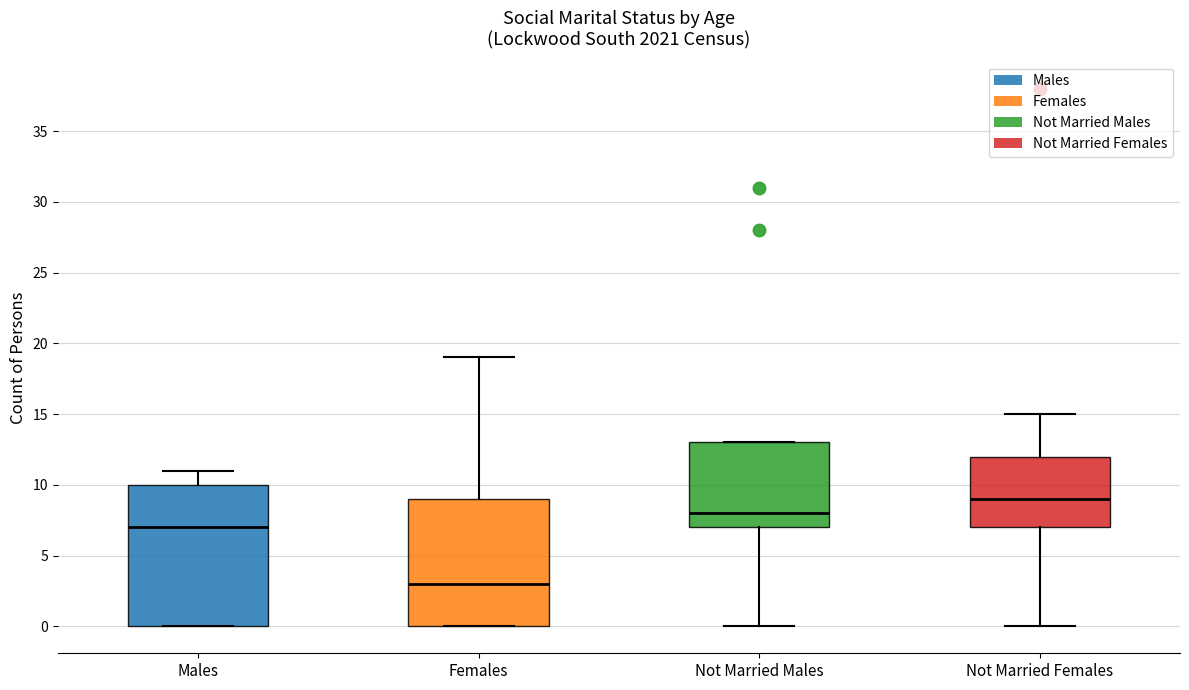

Which box is the tallest, from its lower edge to its upper edge?

Males